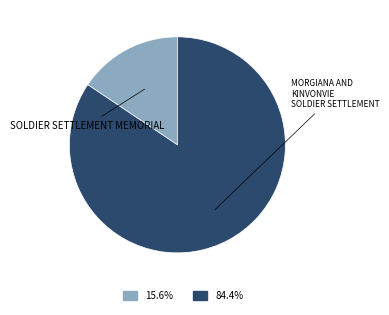

Is there any slice that represents more than half of the pie?

Yes